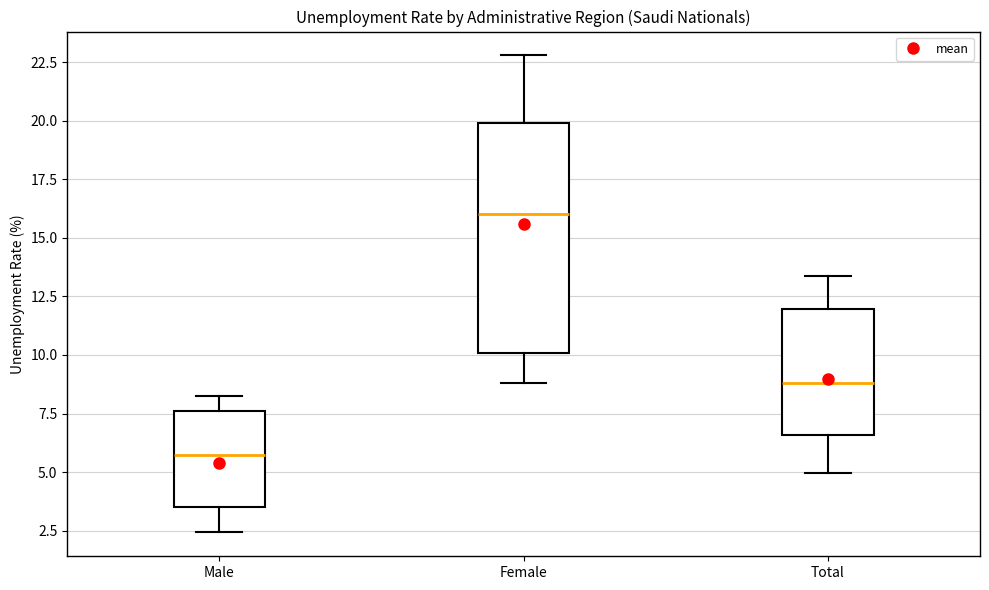

Reading left to right, read every box against the y-axis: the position of its median line, the range the box covers, and the ends of its whiskers. The values are not printed on the chart, so give them approximately, as read against the axis.

Male: median 5.5, box 3.5 to 7.5, whiskers 2.5 to 8.0
Female: median 16.0, box 10.0 to 20.0, whiskers 9.0 to 23.0
Total: median 9.0, box 6.5 to 12.0, whiskers 5.0 to 13.5